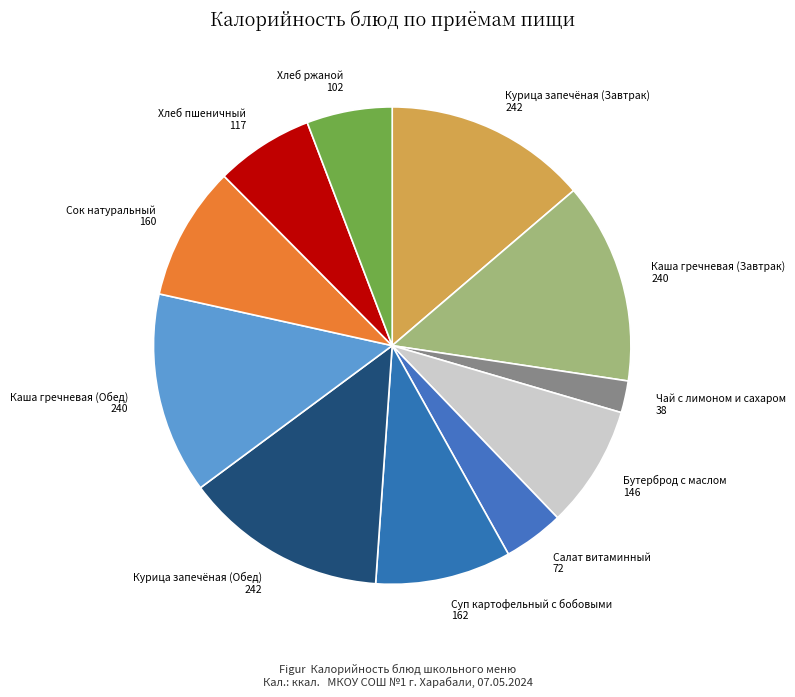

Count the number of slices in the pie.

11